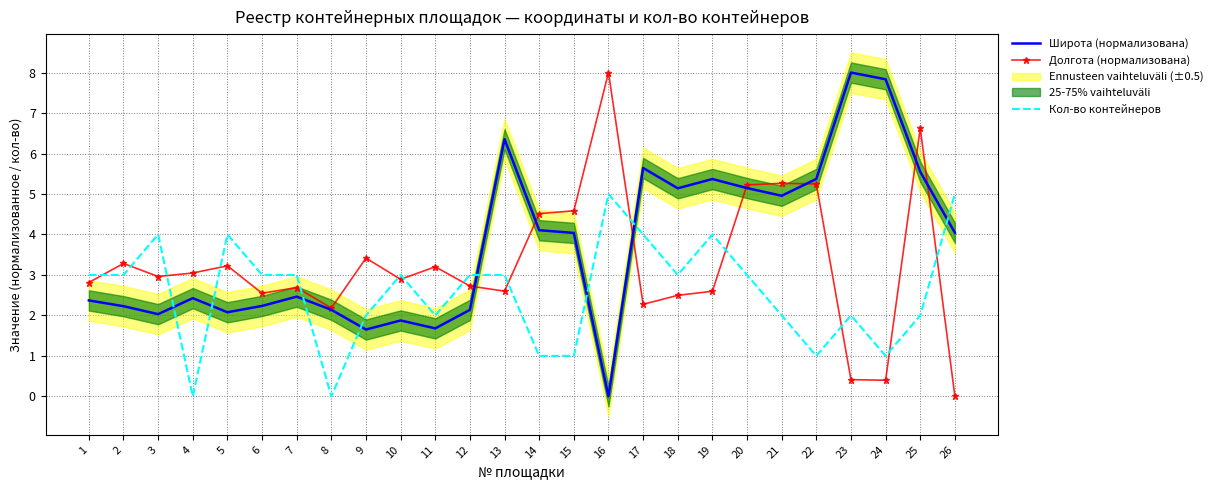

Between 18 and 11, which is larger?

18